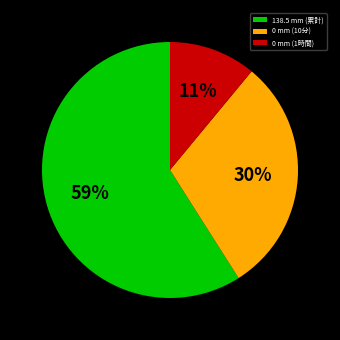

Combined, do 138.5 mm (累計) and 0 mm (10分) account for over 50%?

Yes